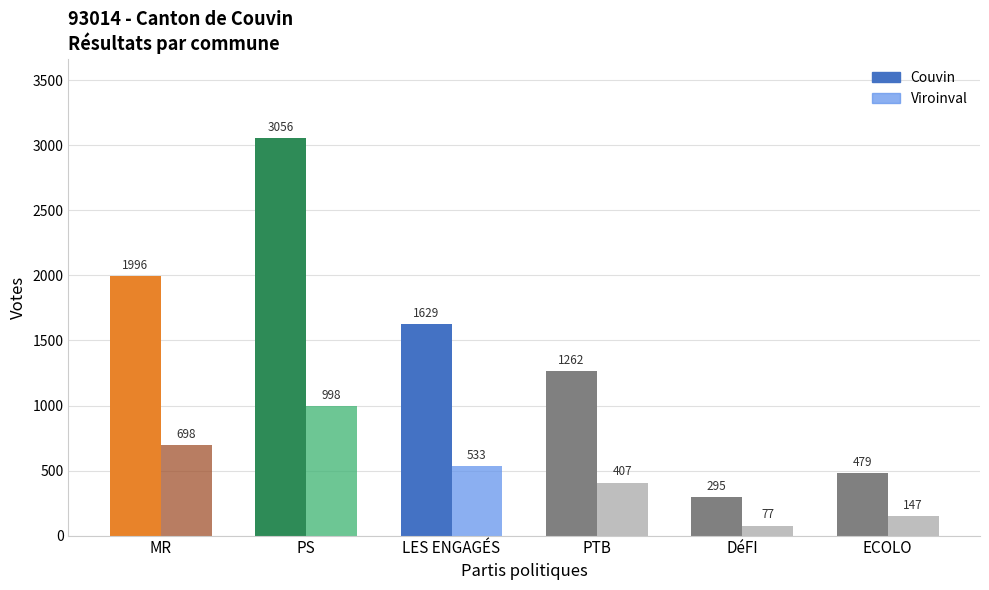

Reading left to right, list all the values displayed in this chart.

Couvin: MR=1996	PS=3056	LES ENGAGÉS=1629	PTB=1262	DéFI=295	ECOLO=479
Viroinval: MR=698	PS=998	LES ENGAGÉS=533	PTB=407	DéFI=77	ECOLO=147